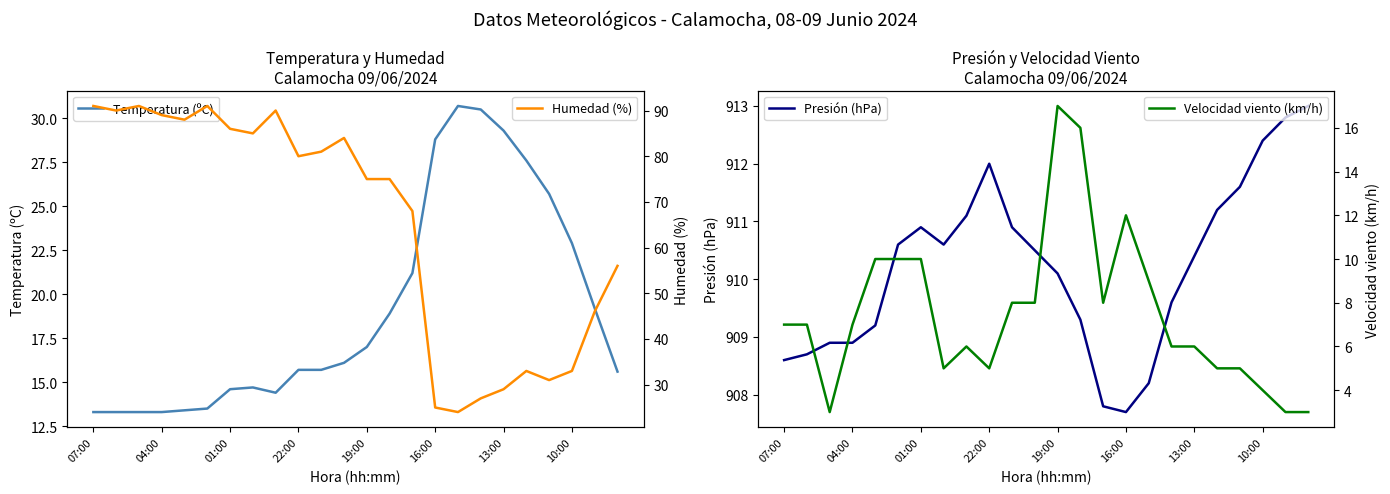

Is it true that Temperatura (ºC) equals 28.8 at 16:00?

True